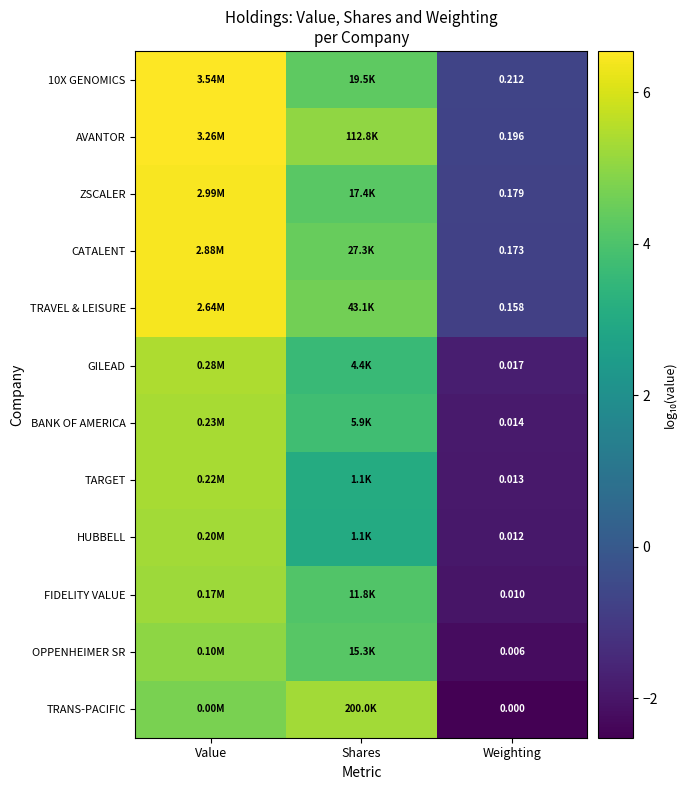

What is the total value across all series at Shares?

49.7